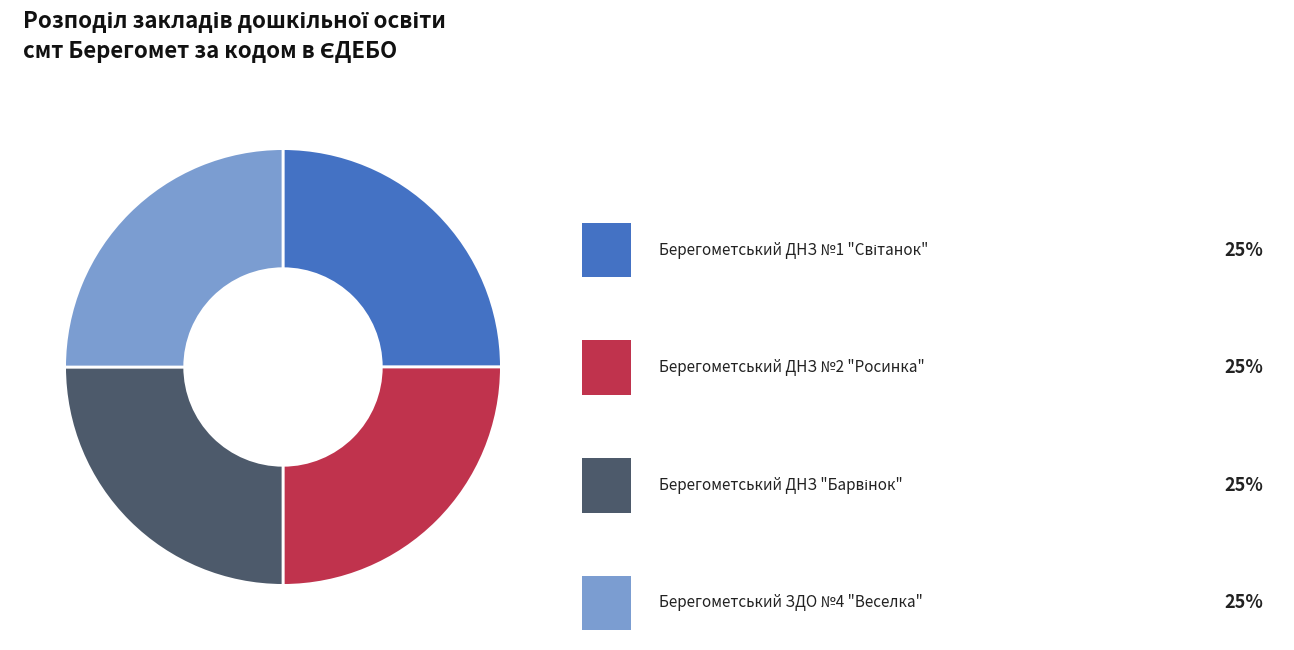

Is there any slice that represents more than half of the pie?

No